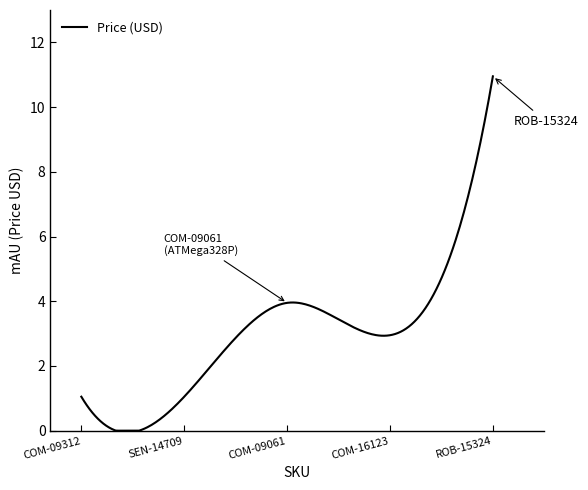

Does the chart display data point markers on the line(s)?

No